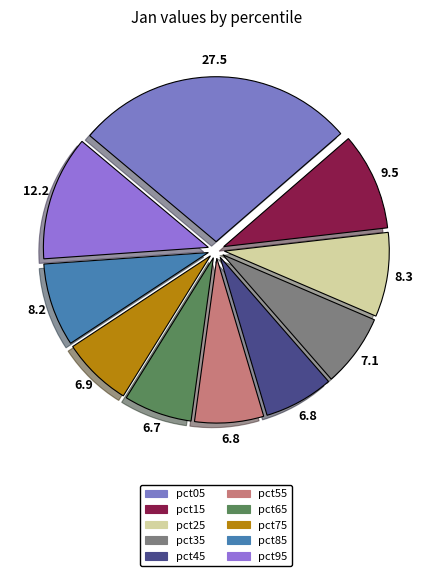

Count the number of slices in the pie.

10